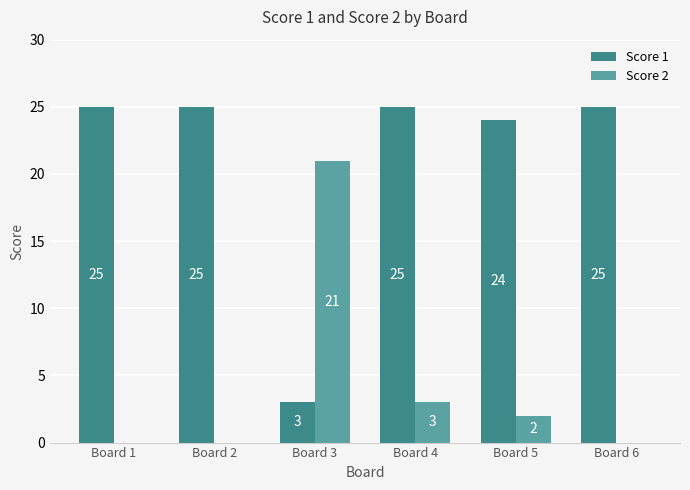

What is the average value of the Score 1 series?

21